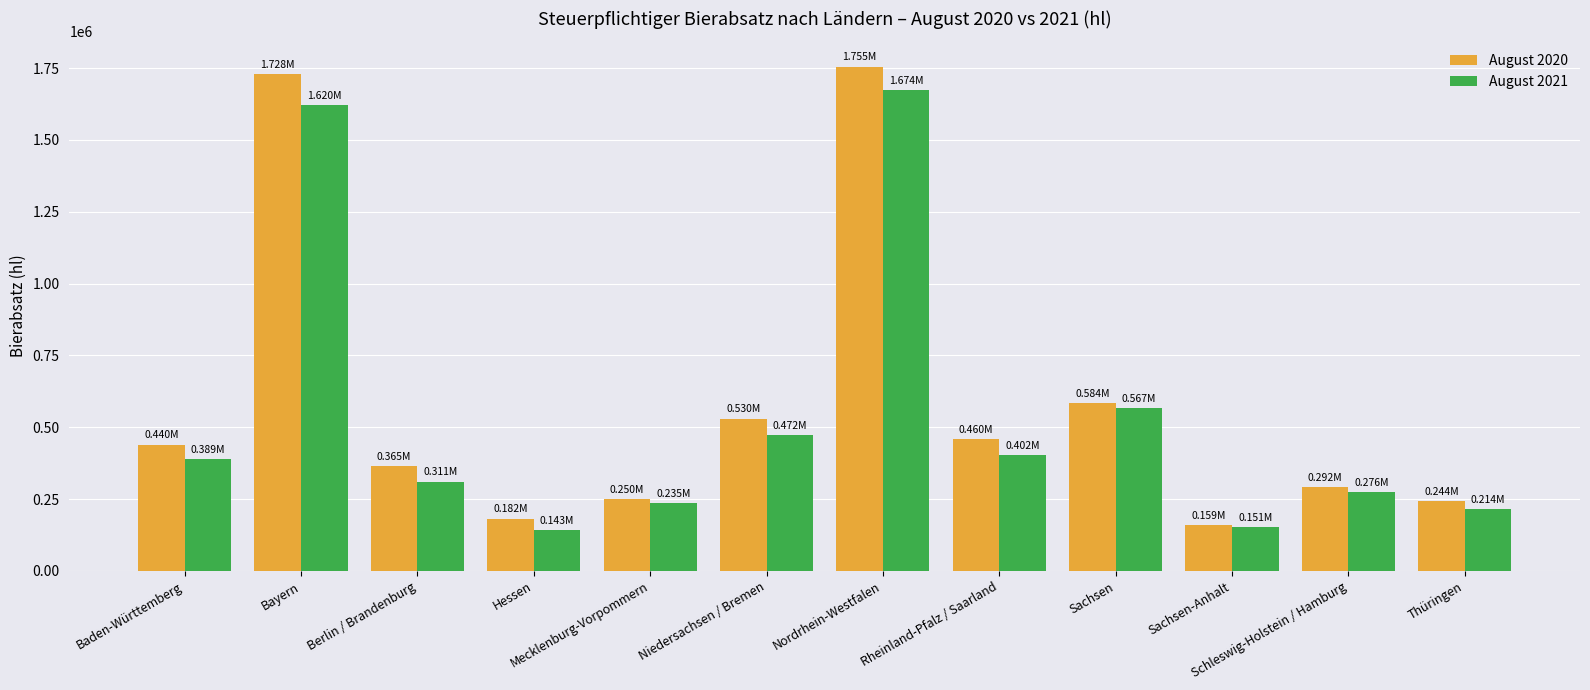

What is the difference between the maximum and minimum values in the August 2020 series?

1596723.7